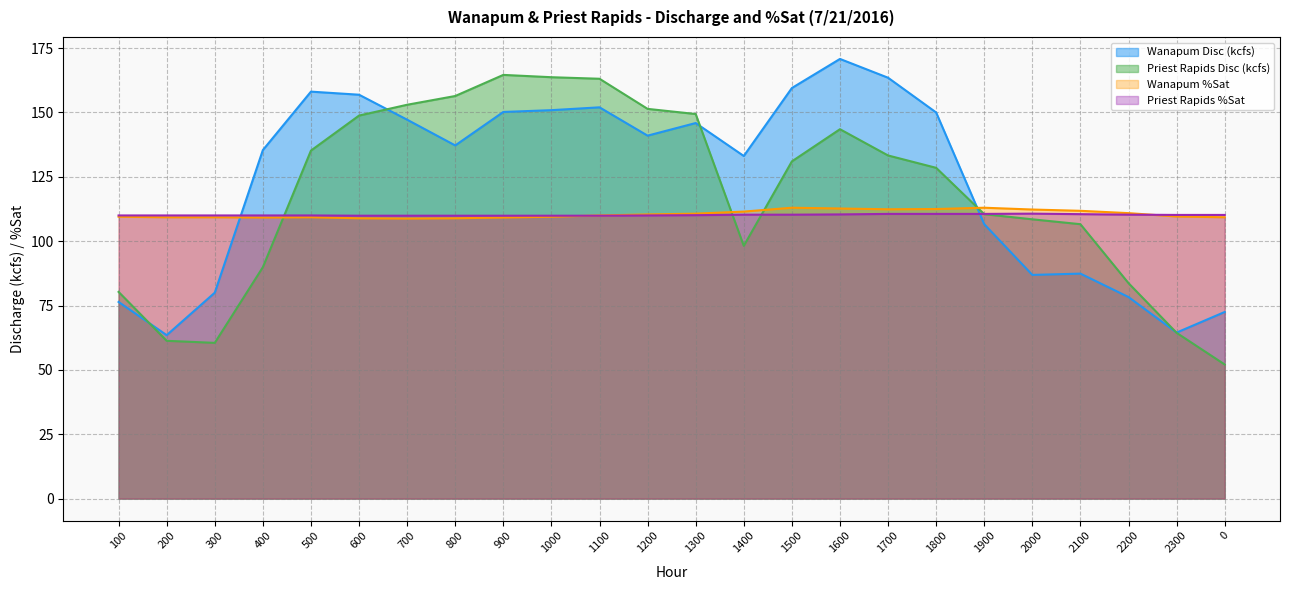

What is the label of the 3rd point from the left?

300